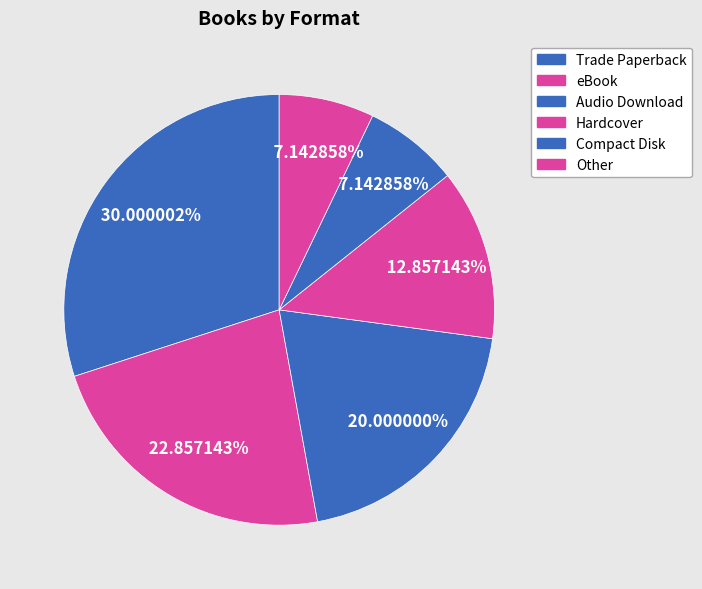

To the nearest percent, what is the average slice percentage?

17%